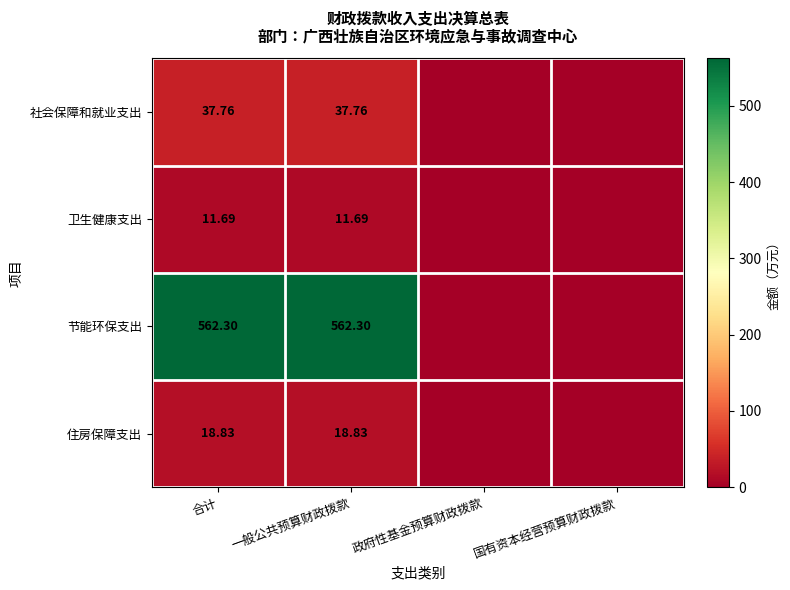

At how many categories does at least one series exceed 399?

2